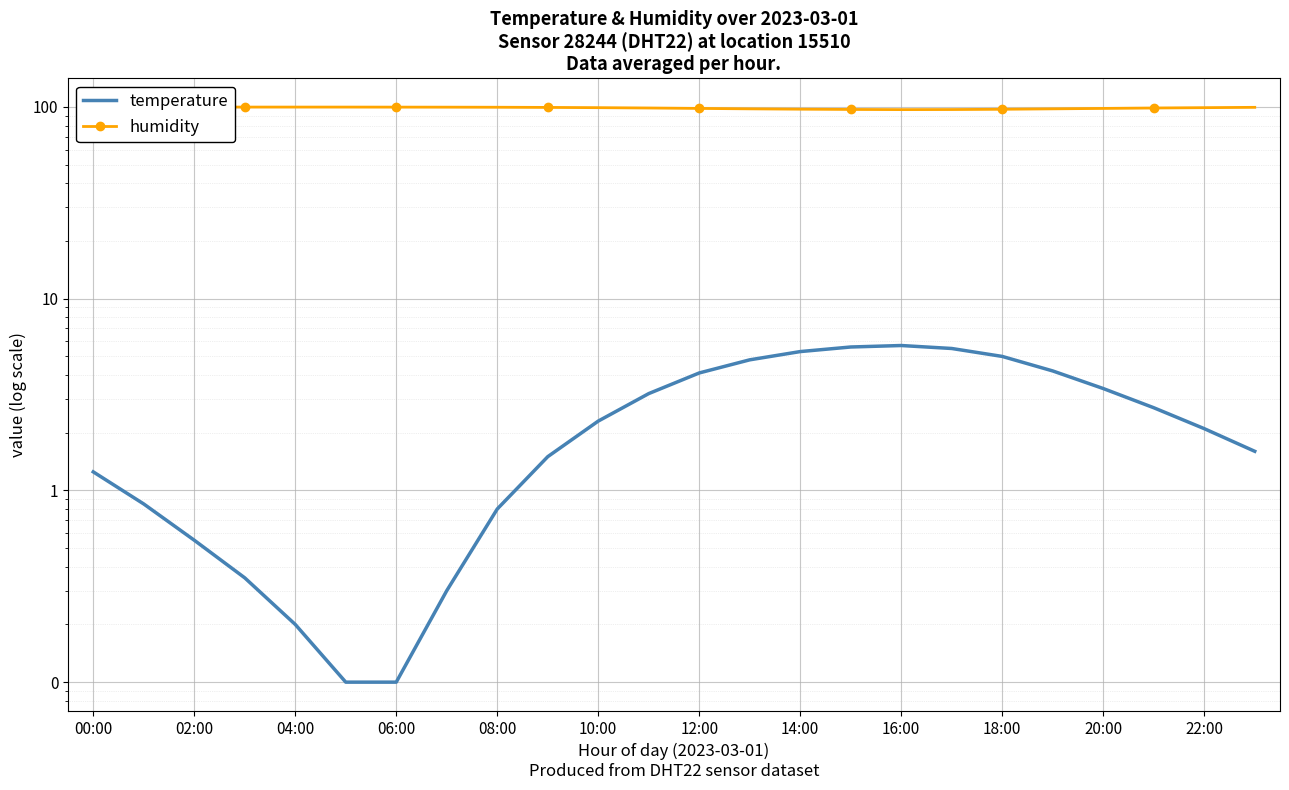

What is the difference between the maximum and minimum values in the humidity series?

3.0